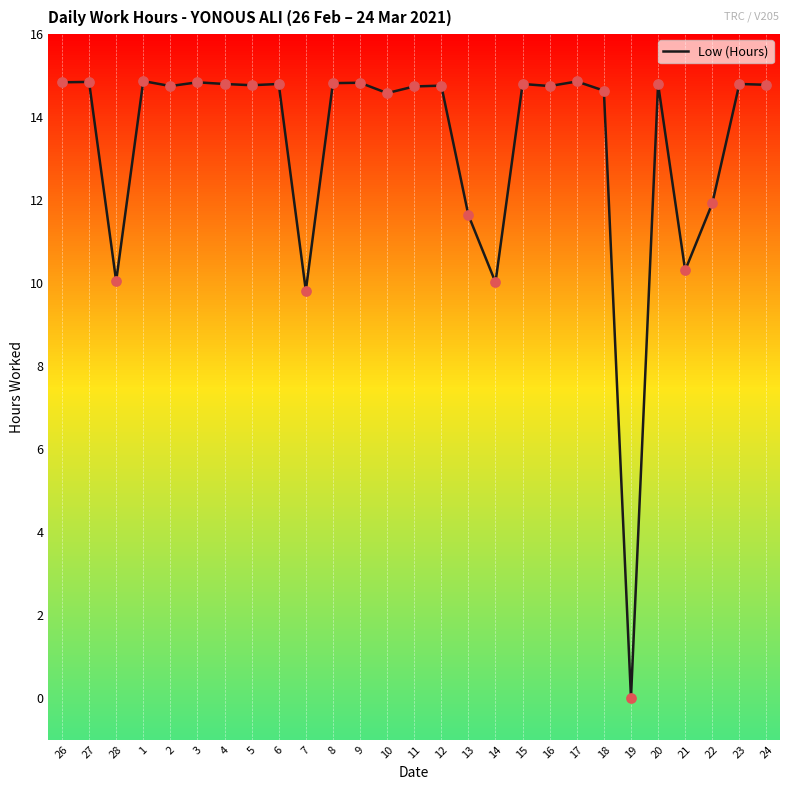

What is the change in value from 12 to 19?

-14.8